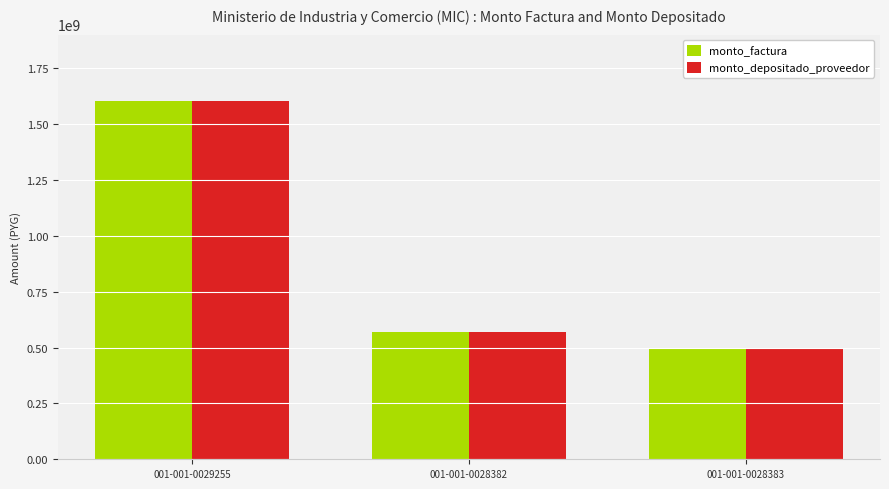

What is the label of the 2nd bar from the left?

001-001-0028382